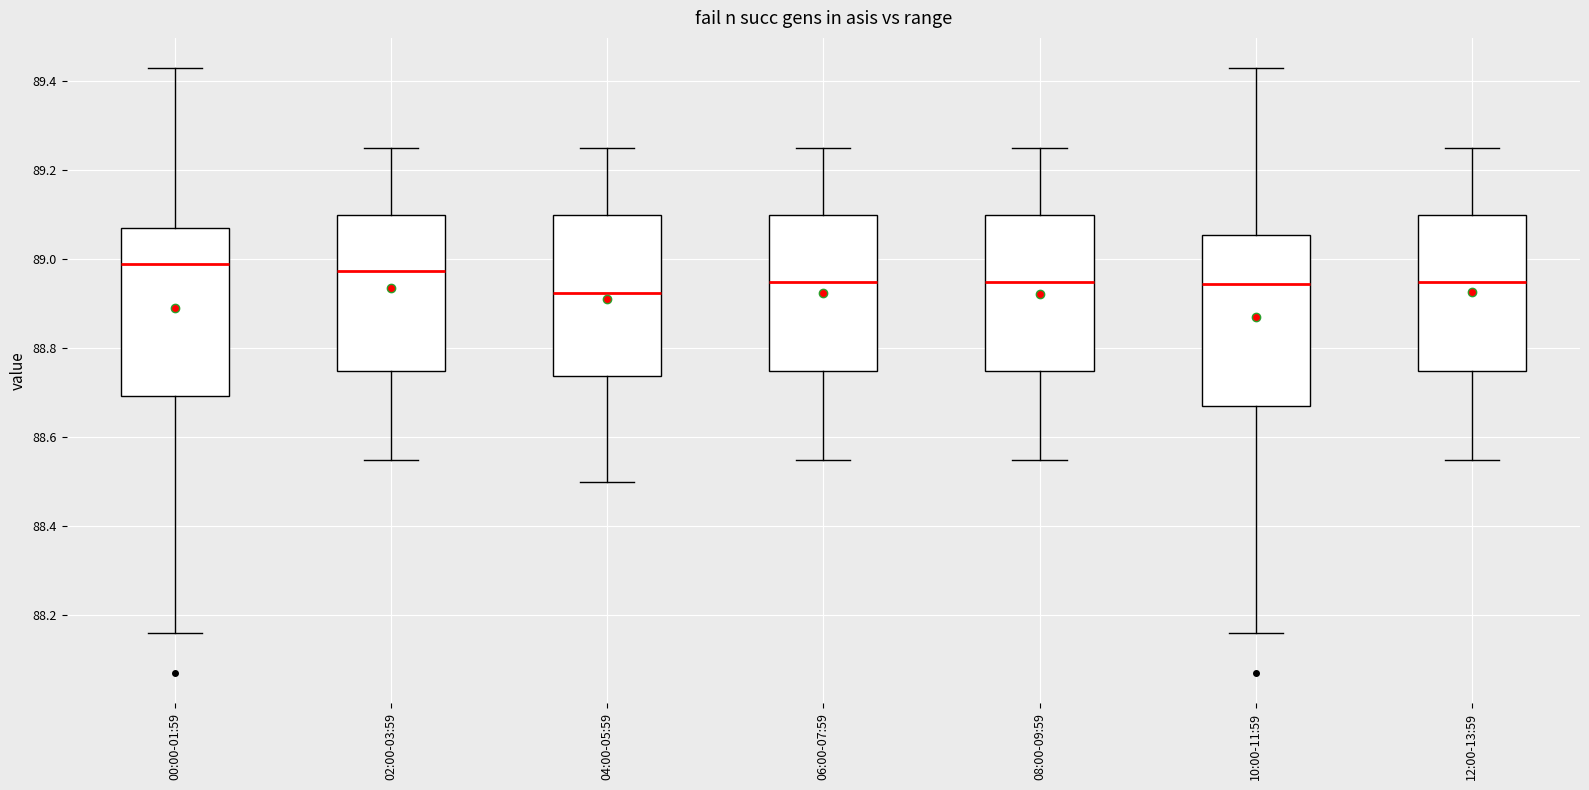

Reading left to right, read every box against the y-axis: the position of its median line, the range the box covers, and the ends of its whiskers. The values are not printed on the chart, so give them approximately, as read against the axis.

00:00-01:59: median 89.00, box 88.70 to 89.08, whiskers 88.16 to 89.44
02:00-03:59: median 88.98, box 88.76 to 89.10, whiskers 88.56 to 89.26
04:00-05:59: median 88.92, box 88.74 to 89.10, whiskers 88.50 to 89.26
06:00-07:59: median 88.96, box 88.76 to 89.10, whiskers 88.56 to 89.26
08:00-09:59: median 88.96, box 88.76 to 89.10, whiskers 88.56 to 89.26
10:00-11:59: median 88.94, box 88.68 to 89.06, whiskers 88.16 to 89.44
12:00-13:59: median 88.96, box 88.76 to 89.10, whiskers 88.56 to 89.26